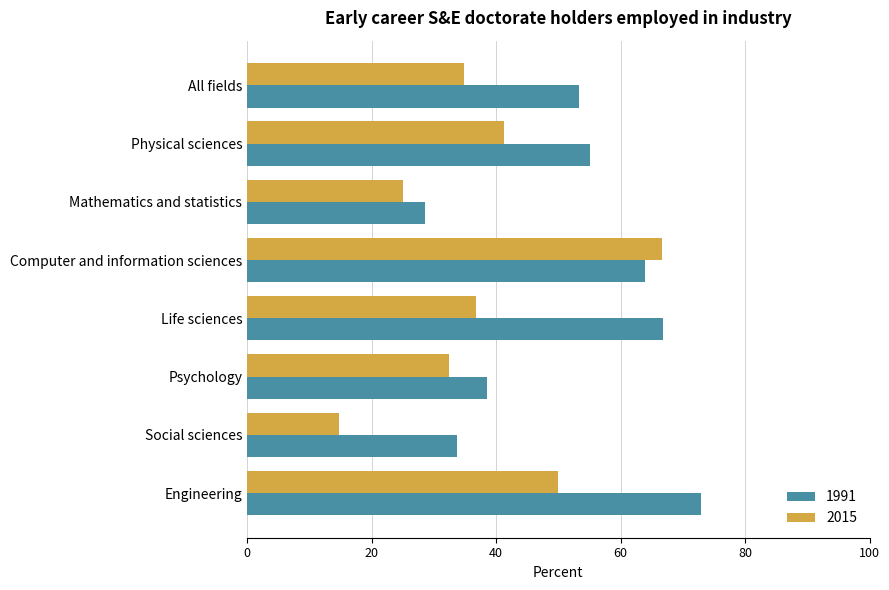

At which label is 1991 closest to 50?

All fields